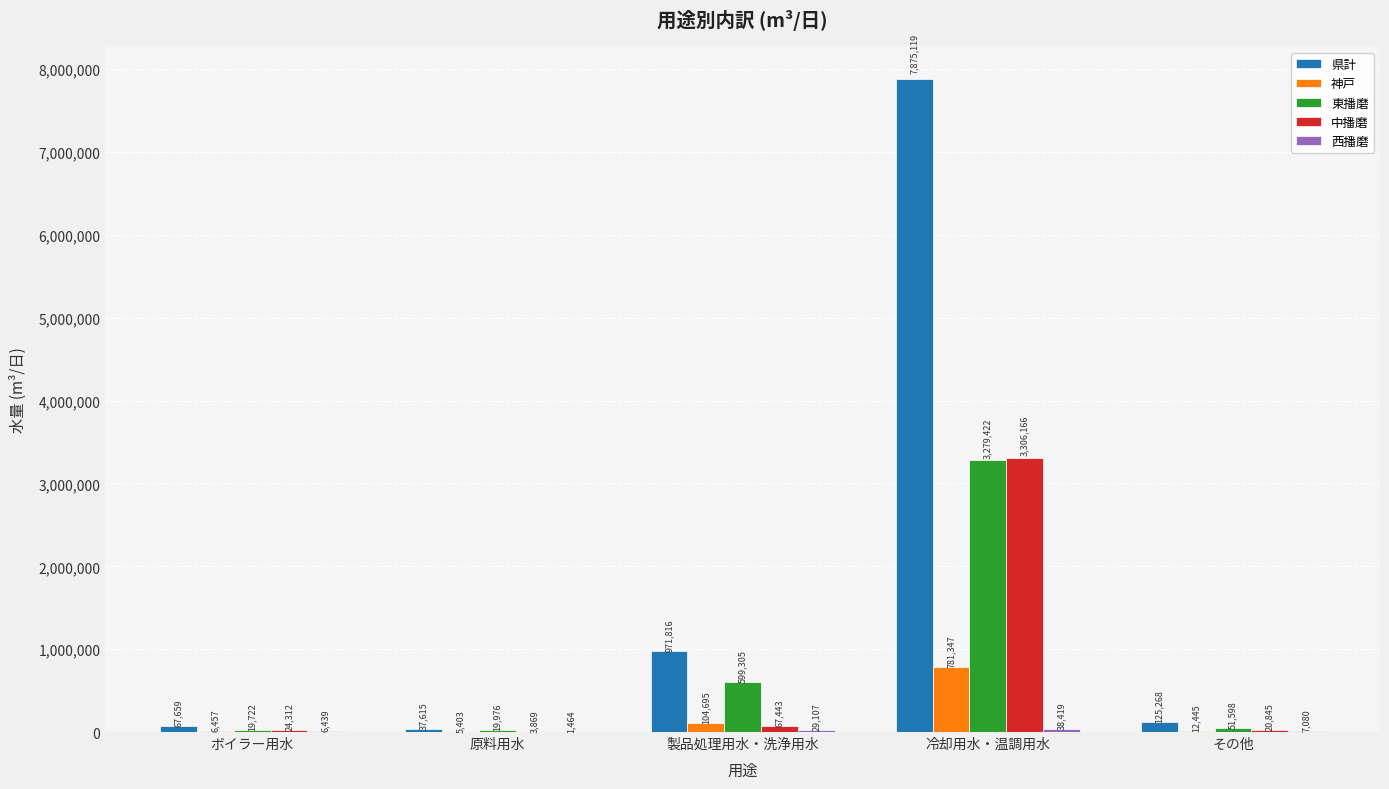

Between 冷却用水・温調用水 and その他, which series saw the biggest shift?

県計